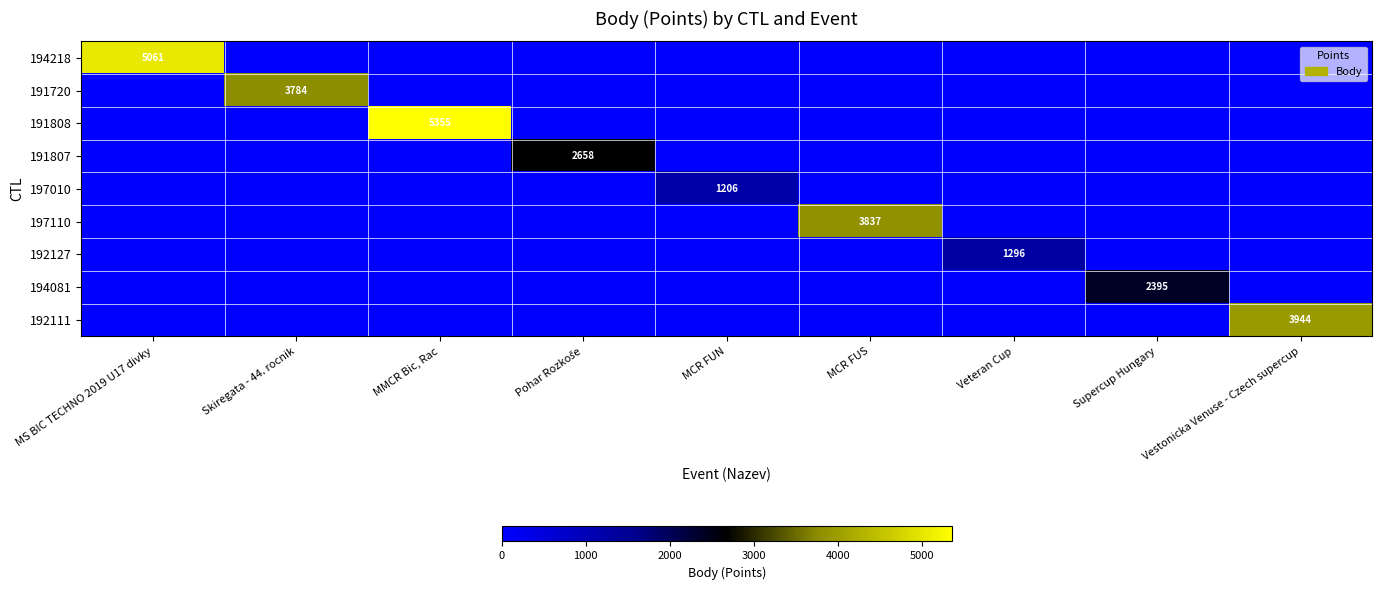

The value of 191720 at Skiregata - 44. rocnik is 3784. True or false?

True